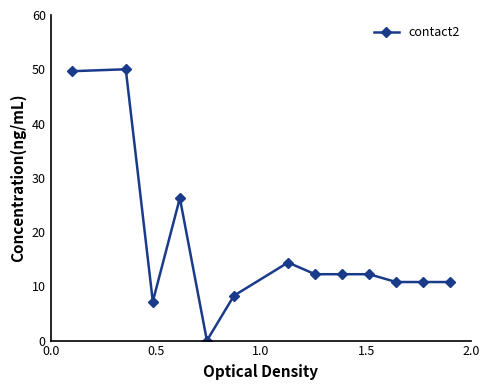

How many data points are less than 12?

6